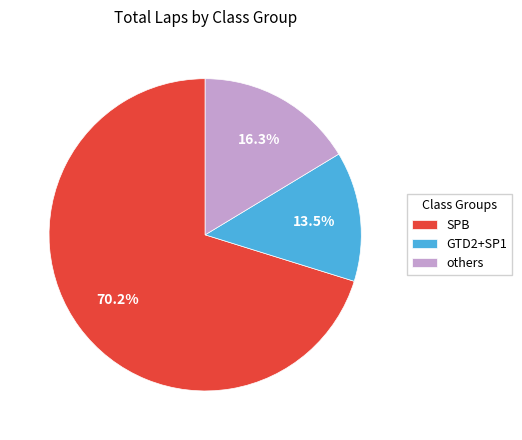

Which slice is the smallest?

GTD2+SP1